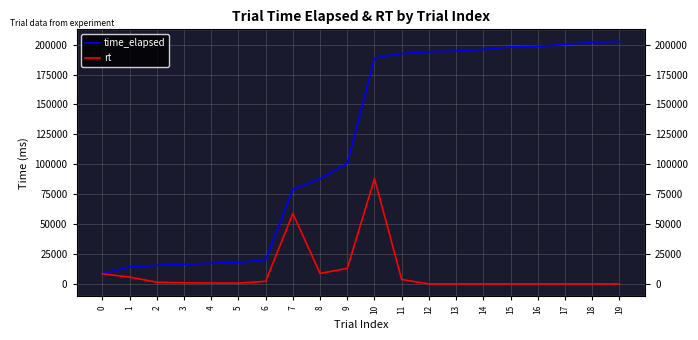

What are all the series names shown in the legend?

time_elapsed, rt